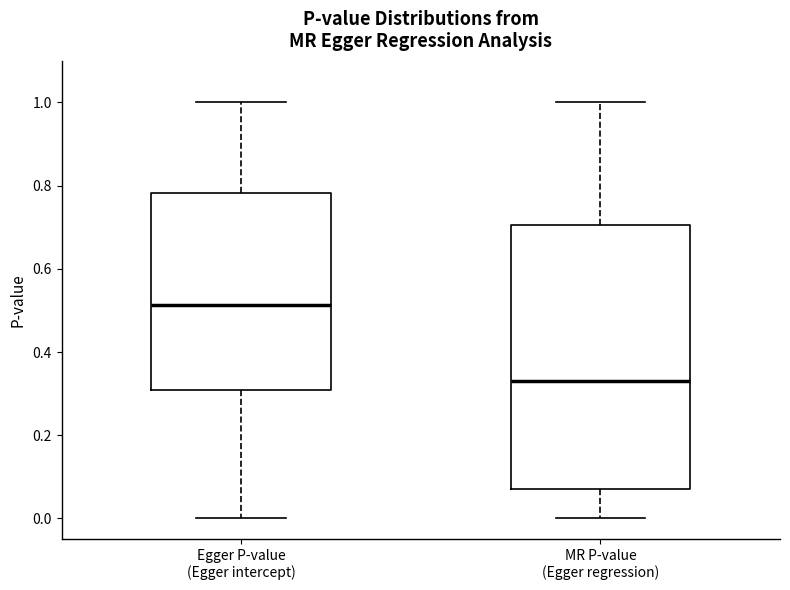

Which box's median line is the lowest?

MR P-value (Egger regression)